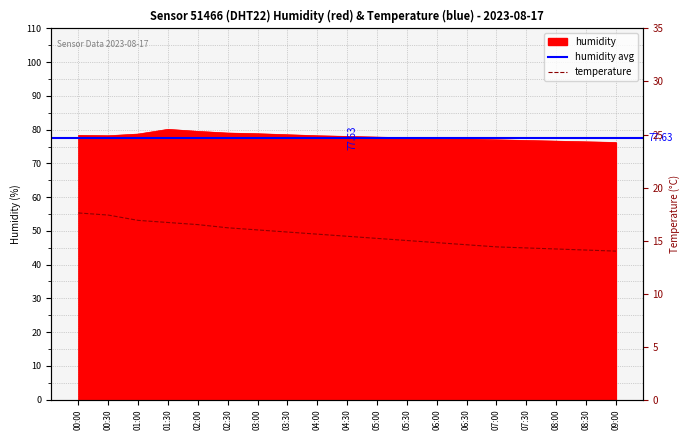

Which series has the largest total across all categories?

humidity